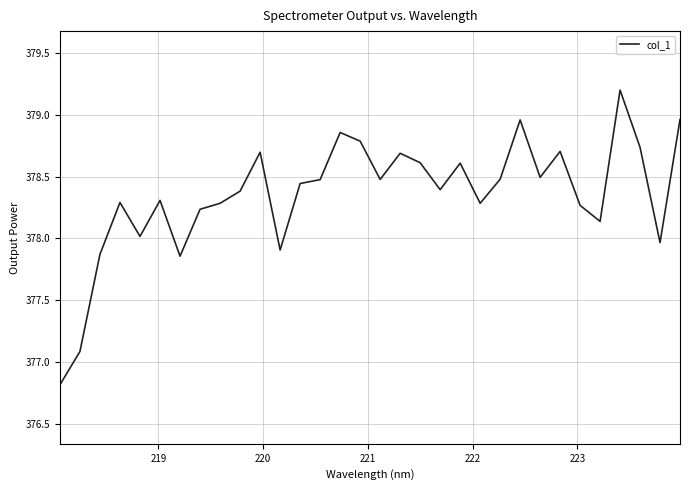

What is the greatest value displayed?

379.2